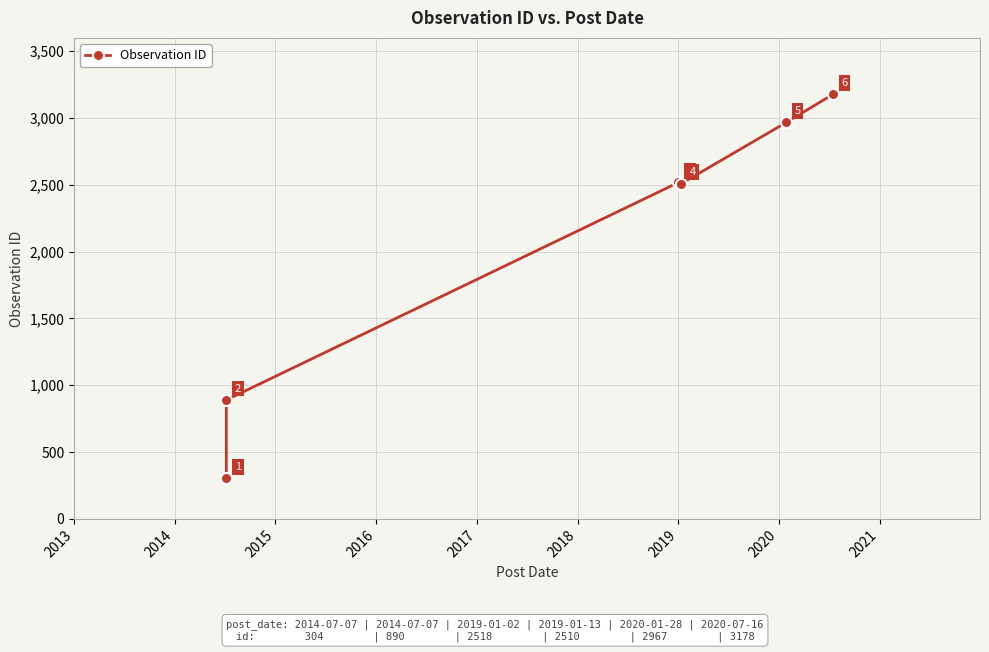

What is the minimum value shown in the chart?

304